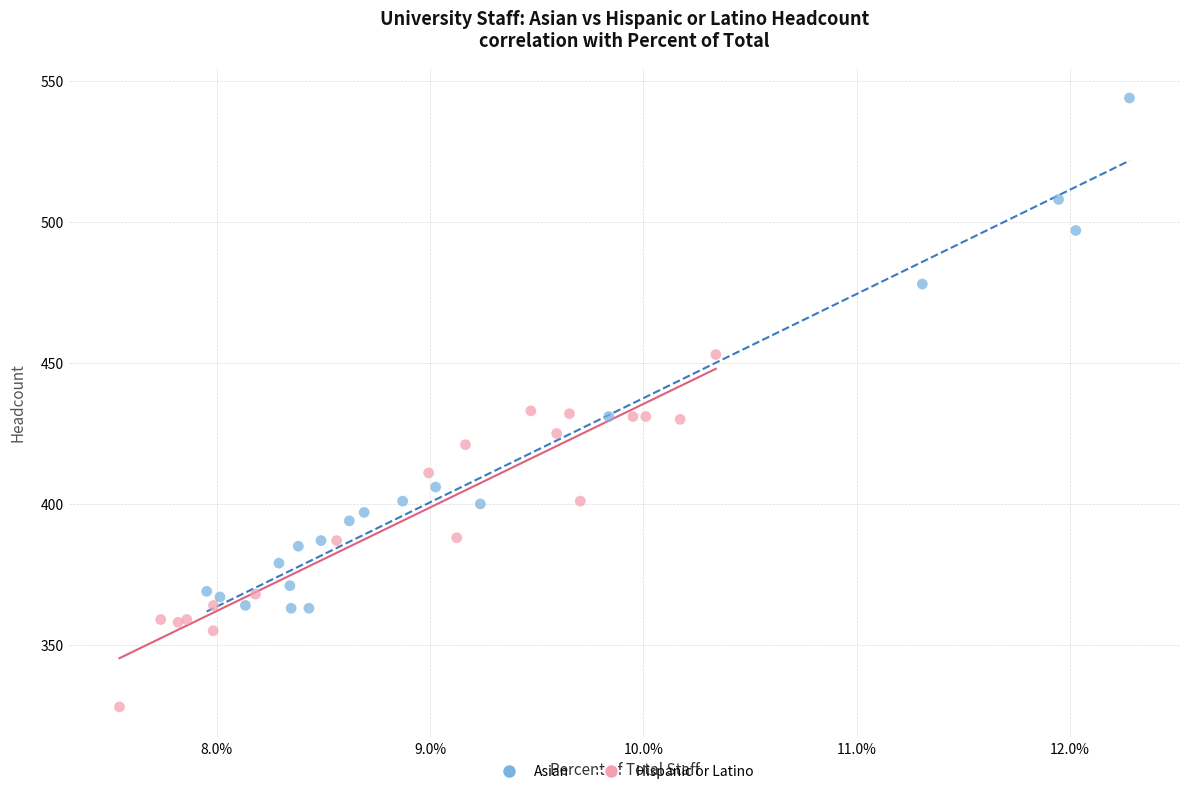

Which series has the largest Y range (max minus min)?

Asian